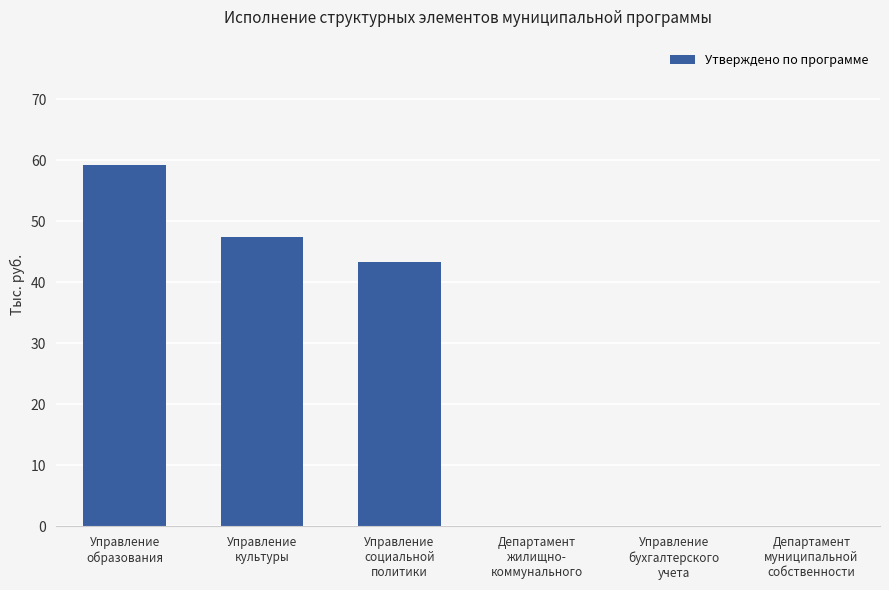

Is it true that the value at Департамент
жилищно-
коммунального is 0.0?

True